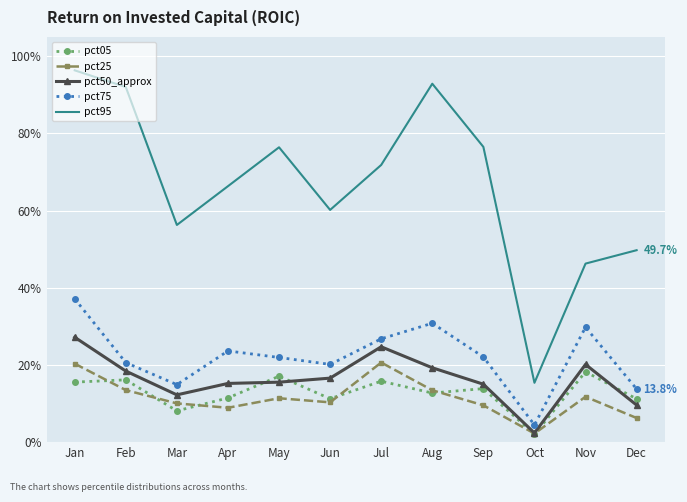

How many pct25 values are between 0 and 1?

12